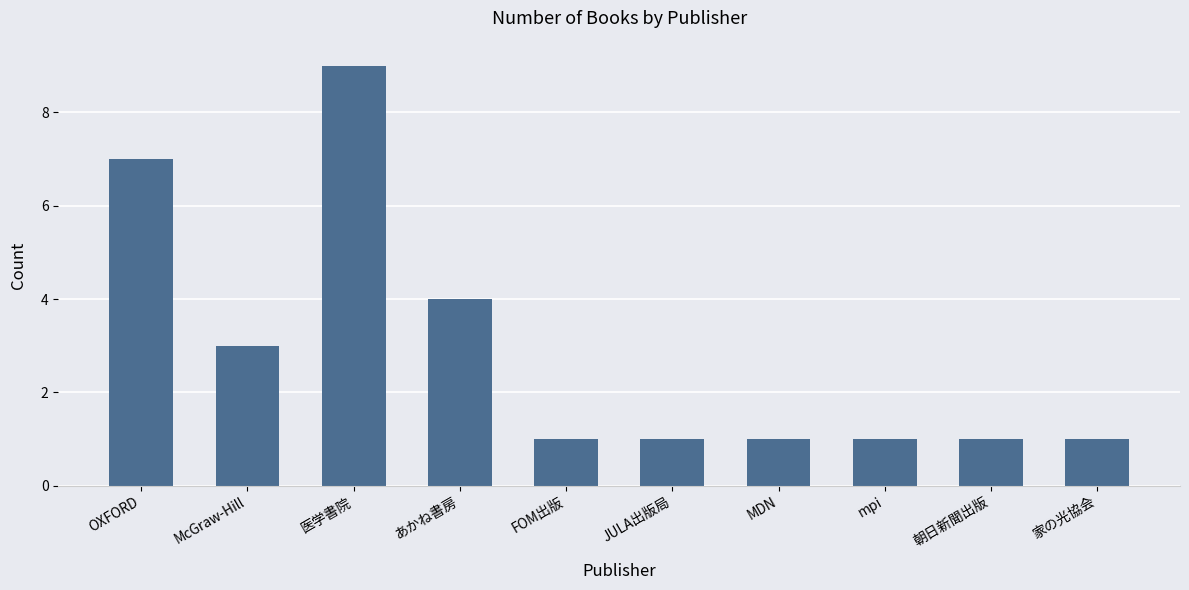

What is the difference between the second highest and second lowest values?

6